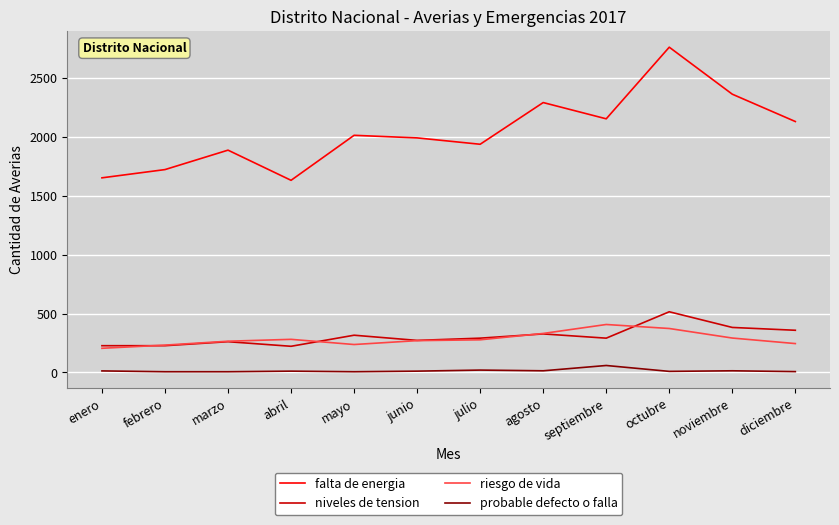

What is the maximum value shown in the chart?

2761